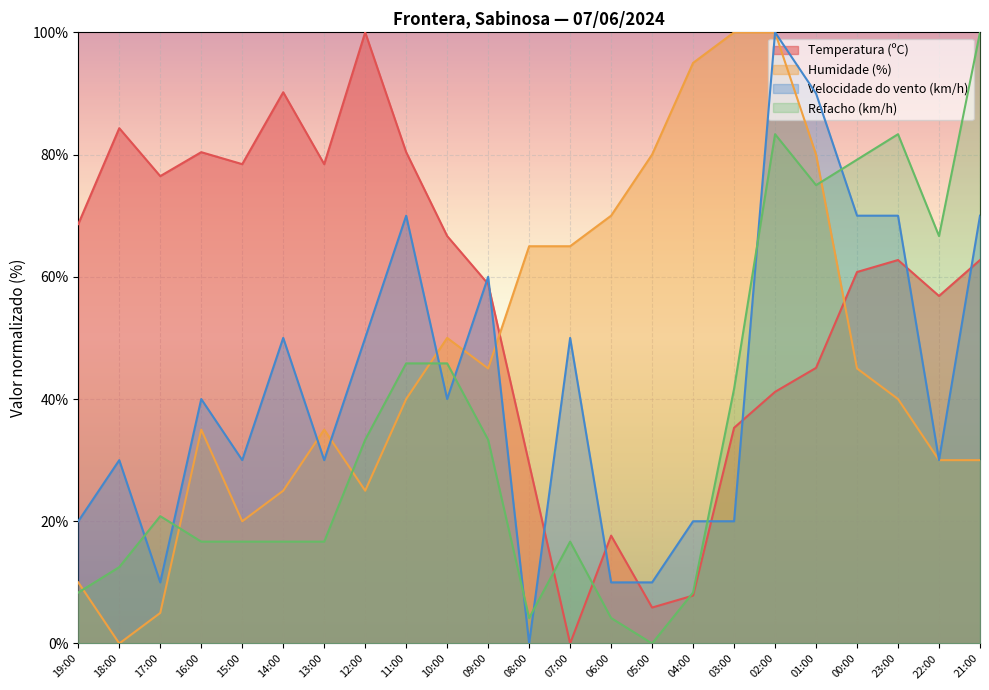

Which series has the largest total across all categories?

Temperatura (ºC)